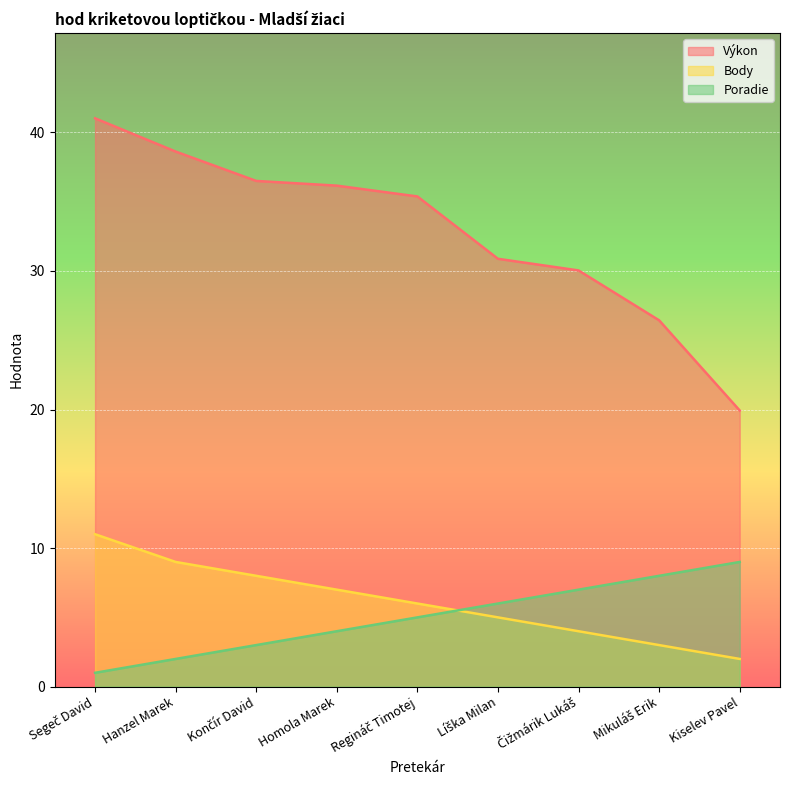

Read the Body value at Hanzel Marek.

9.0